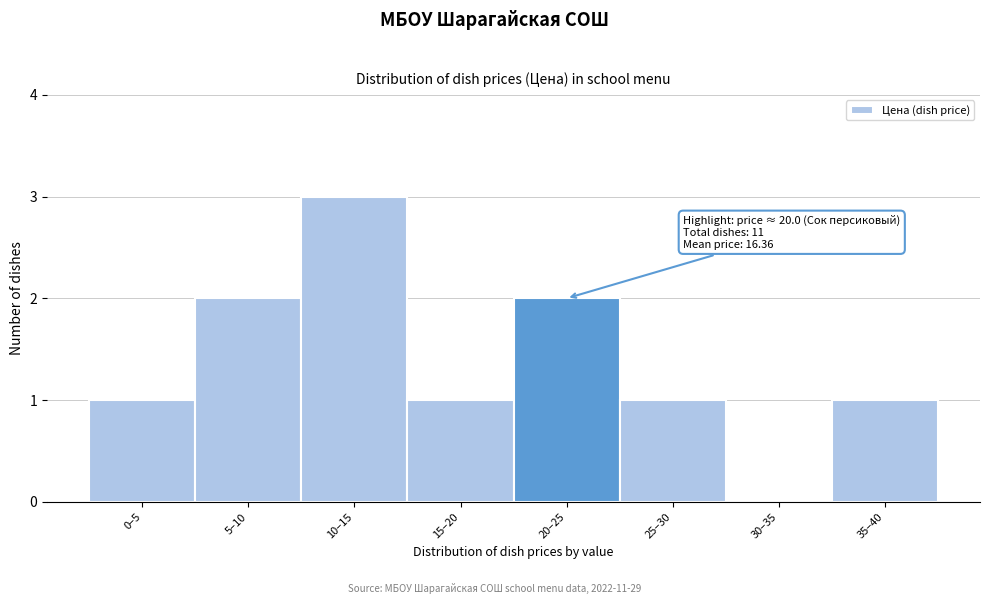

Reading right to left, list all the values displayed in this chart.

35–40=1	30–35=0	25–30=1	20–25=2	15–20=1	10–15=3	5–10=2	0–5=1